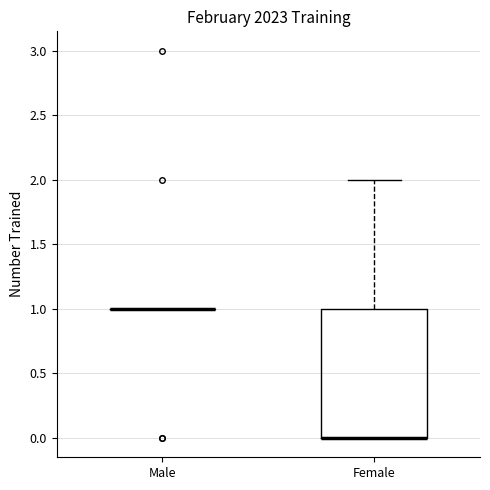

Reading left to right, read every box against the y-axis: the position of its median line, the range the box covers, and the ends of its whiskers. The values are not printed on the chart, so give them approximately, as read against the axis.

Male: box collapsed to a line at 1, whiskers 1 to 1
Female: median 0 (drawn on the box's lower edge), box 0 to 1, whiskers 0 to 2